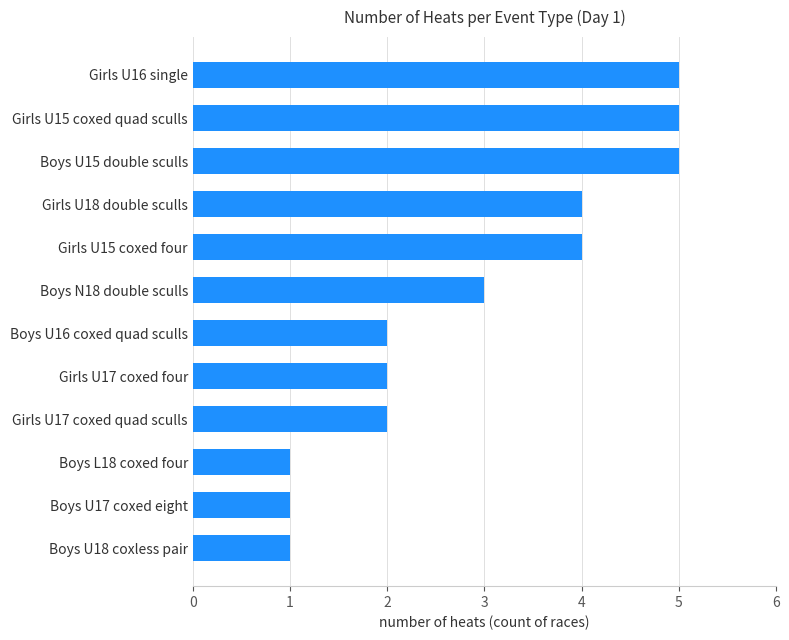

The value at Girls U16 single is 5. True or false?

True